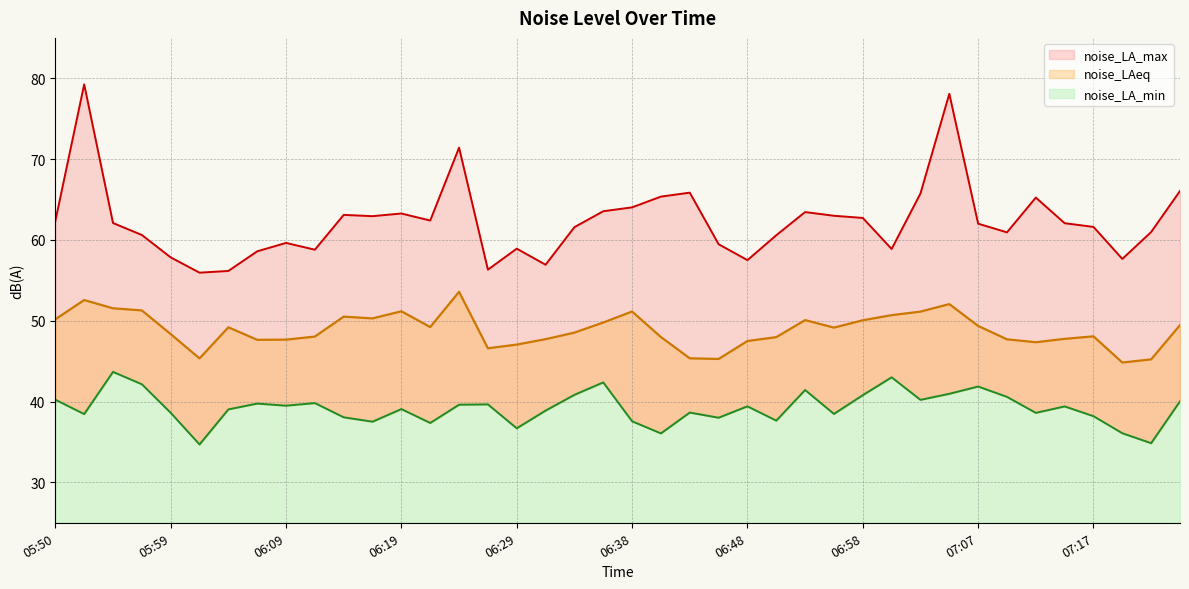

What is the value of the noise_LA_max point at the 15th from the left?

71.4